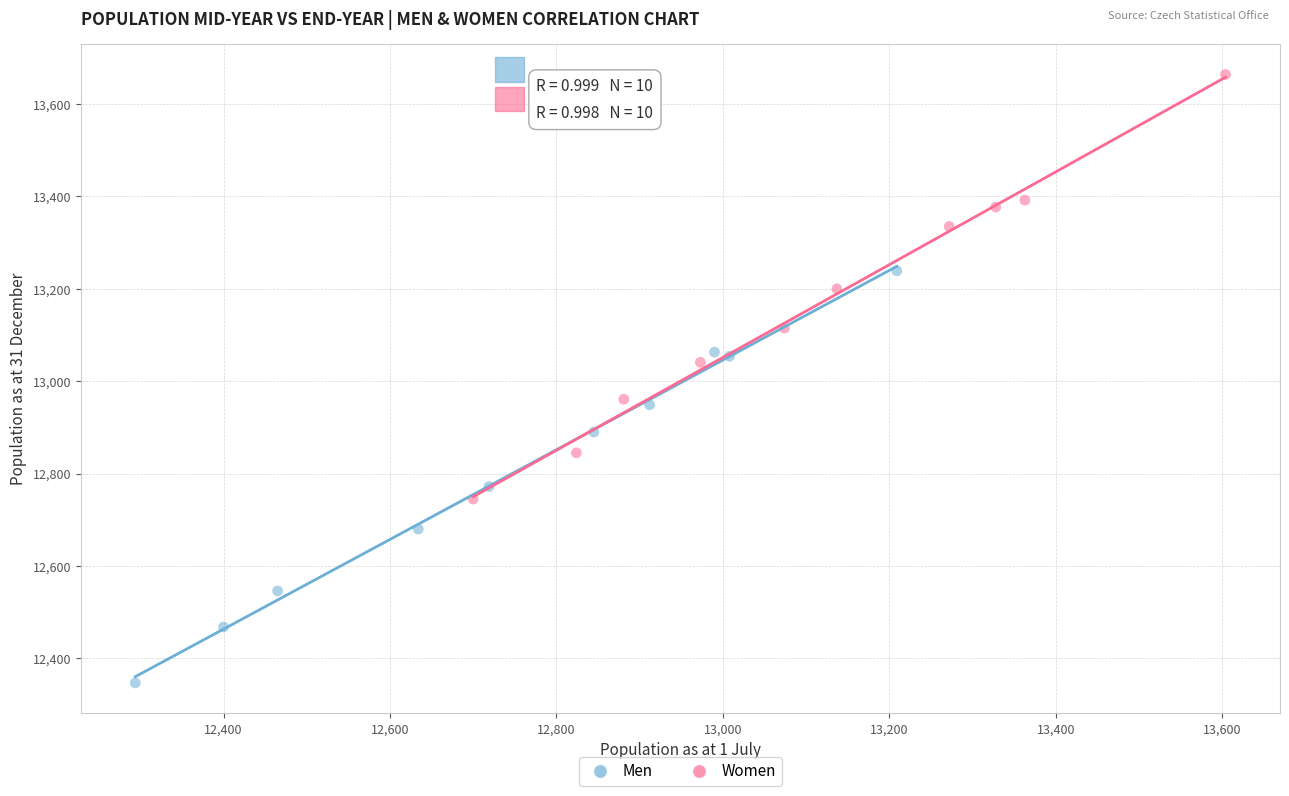

Which series reaches the maximum Y coordinate?

Women